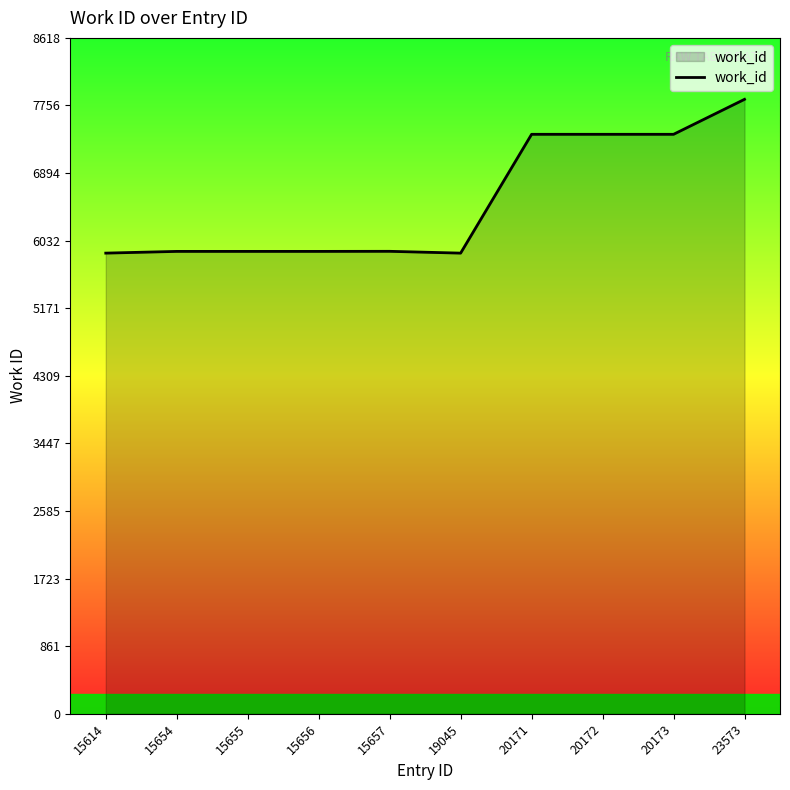

What is the difference between the maximum and minimum values?

1961